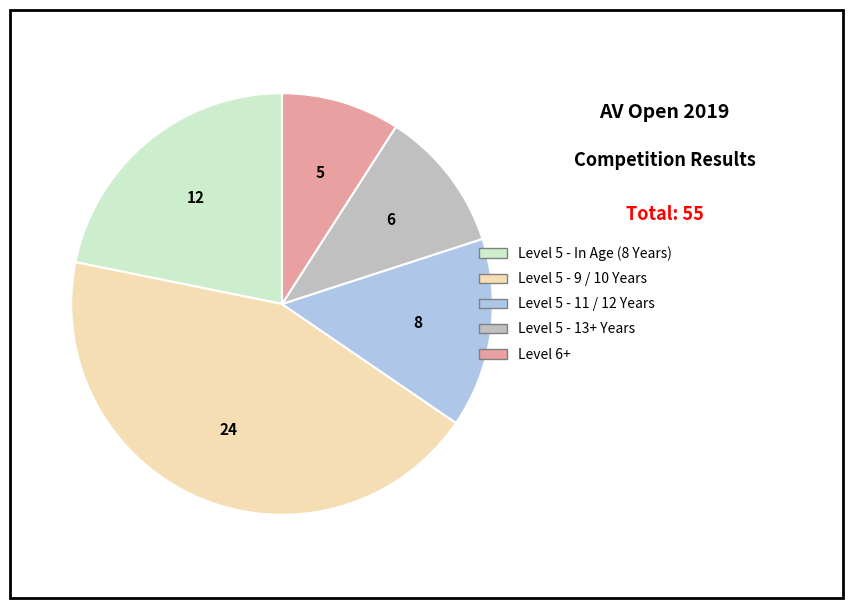

Do Level 5 - 11 / 12 Years and Level 5 - 9 / 10 Years together represent more than half of the pie?

Yes